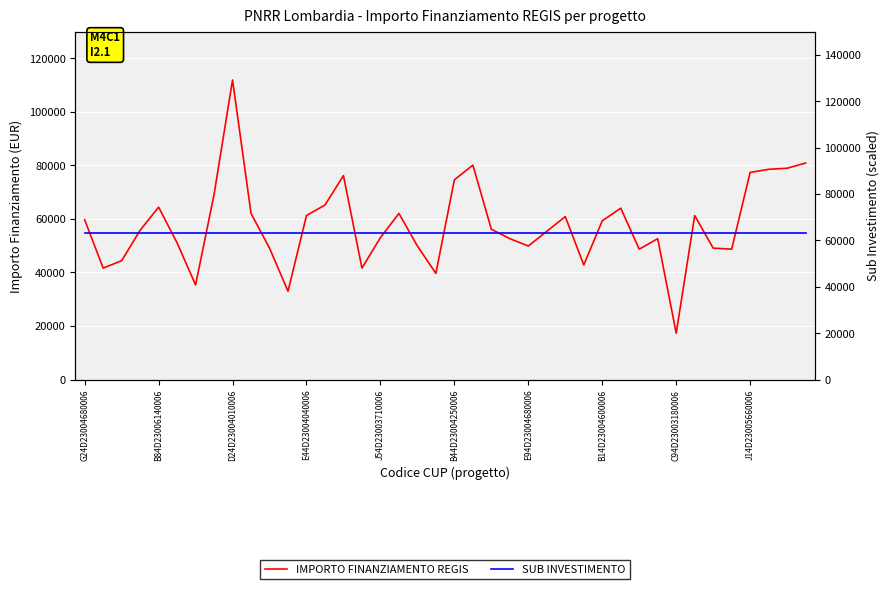

Reading right to left, transcribe all the data shown in this chart.

IMPORTO FINANZIAMENTO REGIS: 80917.6	78953.6	78560.8	77382.4	48707.7	49100.5	61277.4	17283.4	52635.7	48707.7	64027.0	59313.4	42815.6	60884.6	55385.3	49886.1	52635.7	56170.9	80132.0	74632.7	39673.2	49886.1	62063.0	53028.5	41637.2	76203.9	65205.4	61277.4	32995.5	49100.5	62063.0	111949.1	69133.5	35352.3	51064.5	64419.8	55778.1	44386.8	41637.2	59706.2
SUB INVESTIMENTO: 63000.0	63000.0	63000.0	63000.0	63000.0	63000.0	63000.0	63000.0	63000.0	63000.0	63000.0	63000.0	63000.0	63000.0	63000.0	63000.0	63000.0	63000.0	63000.0	63000.0	63000.0	63000.0	63000.0	63000.0	63000.0	63000.0	63000.0	63000.0	63000.0	63000.0	63000.0	63000.0	63000.0	63000.0	63000.0	63000.0	63000.0	63000.0	63000.0	63000.0